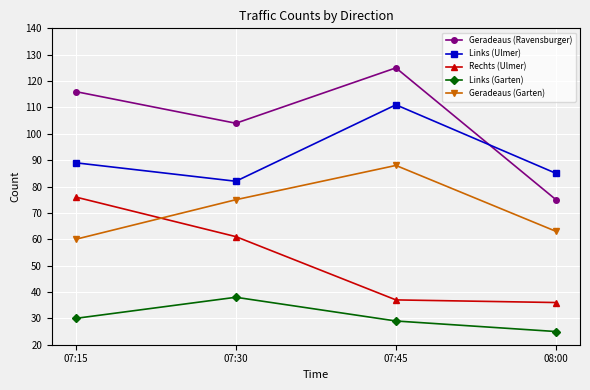

List the series in order of their overall mean, highest first.

Geradeaus (Ravensburger), Links (Ulmer), Geradeaus (Garten), Rechts (Ulmer), Links (Garten)